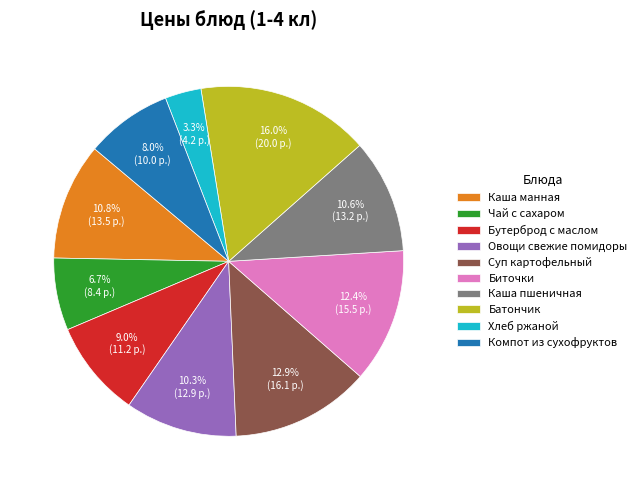

To the nearest percent, what is the combined percentage of Биточки and Компот из сухофруктов?

20%